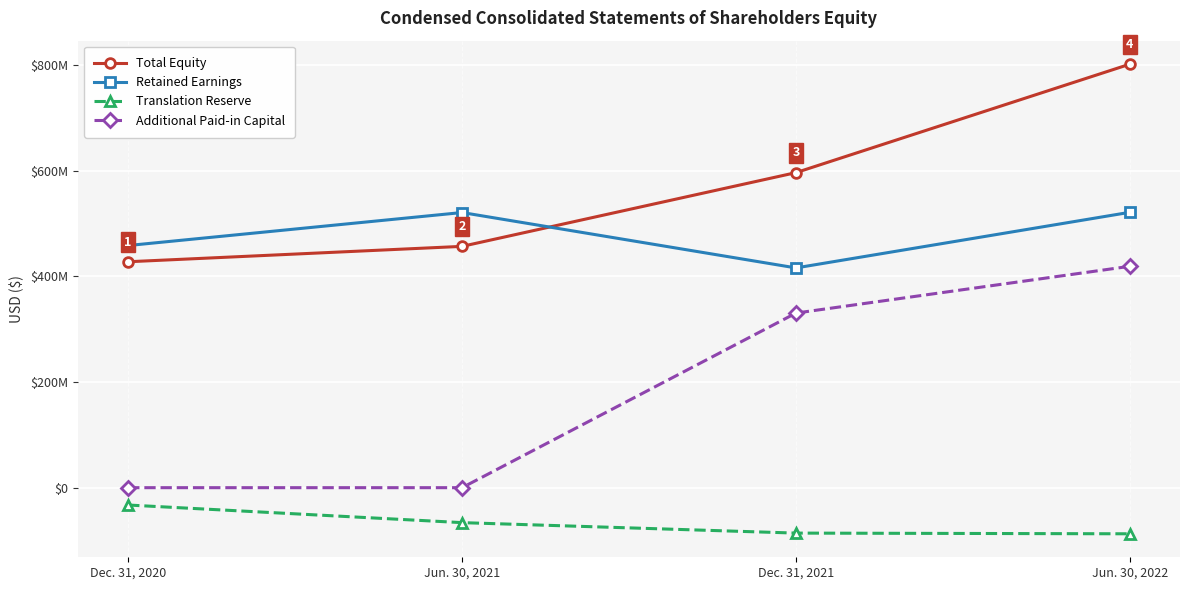

At which category does the chart reach its minimum across all series?

Jun. 30, 2022